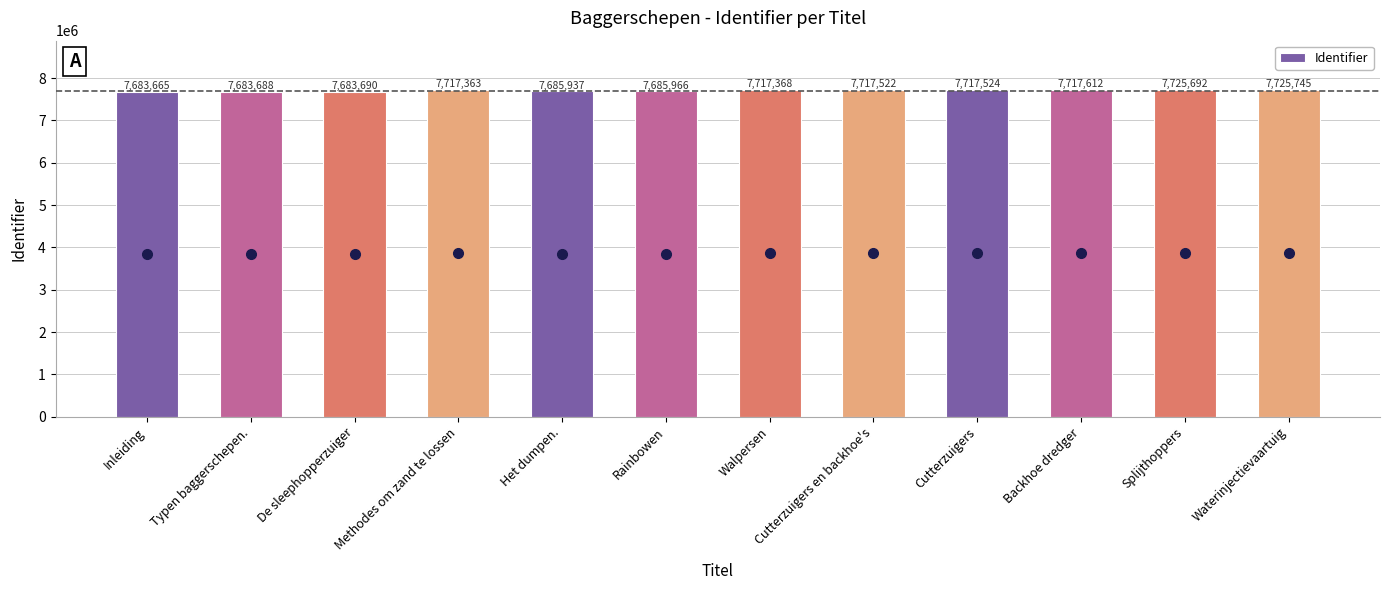

What is the difference between the maximum and minimum values?

42080